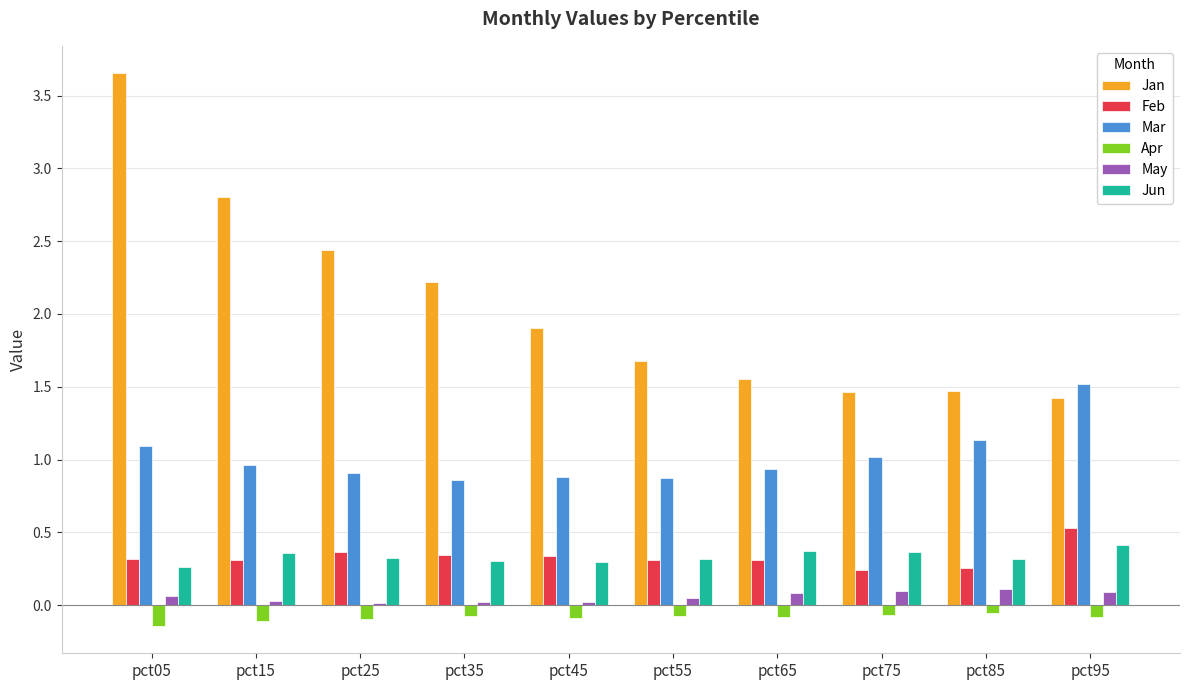

Rank the series at pct15 from highest to lowest value.

Jan, Mar, Jun, Feb, May, Apr